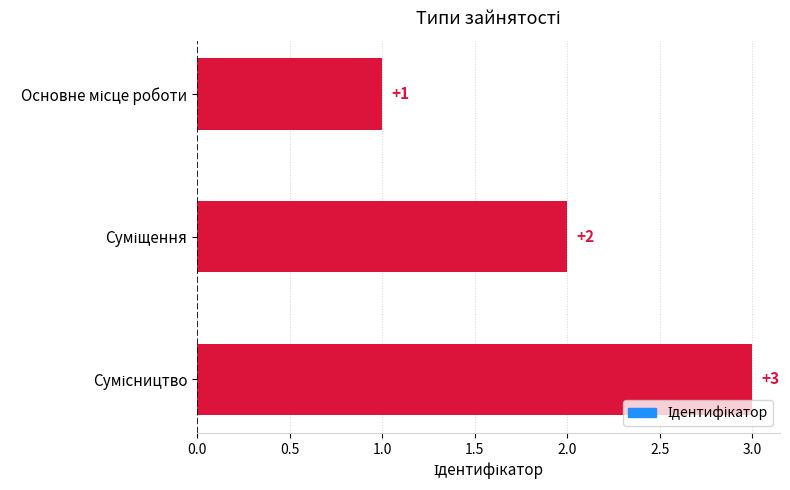

What is the sum of all values?

6